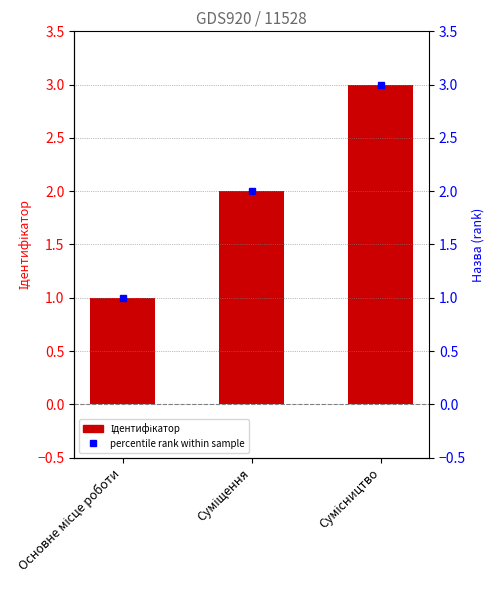

What position from the left is Сумісництво?

3